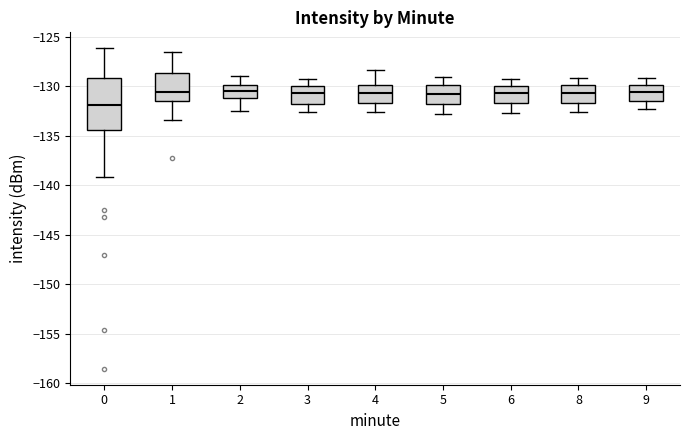

Which box is the tallest, from its lower edge to its upper edge?

0